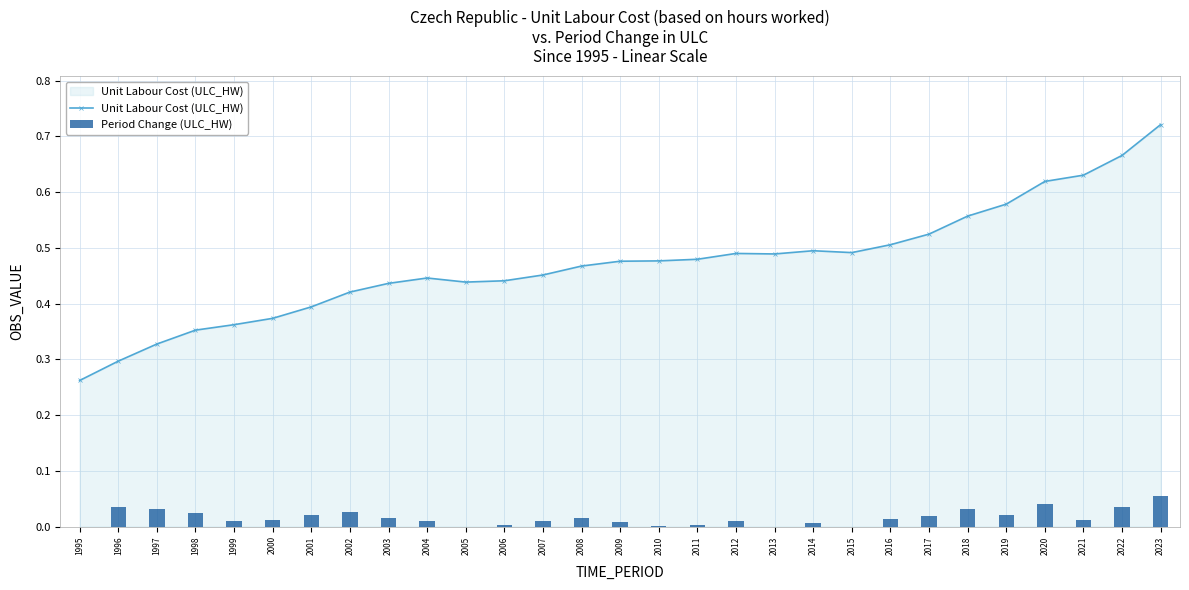

How many positive values does the Period Change (ULC_HW) series have?

25